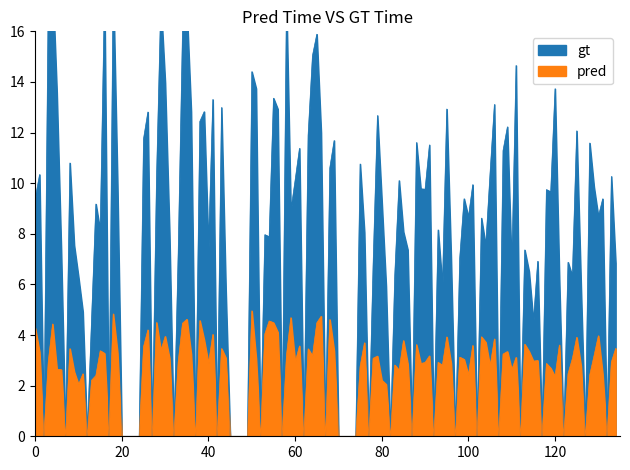

How many lines are shown in the chart?

2